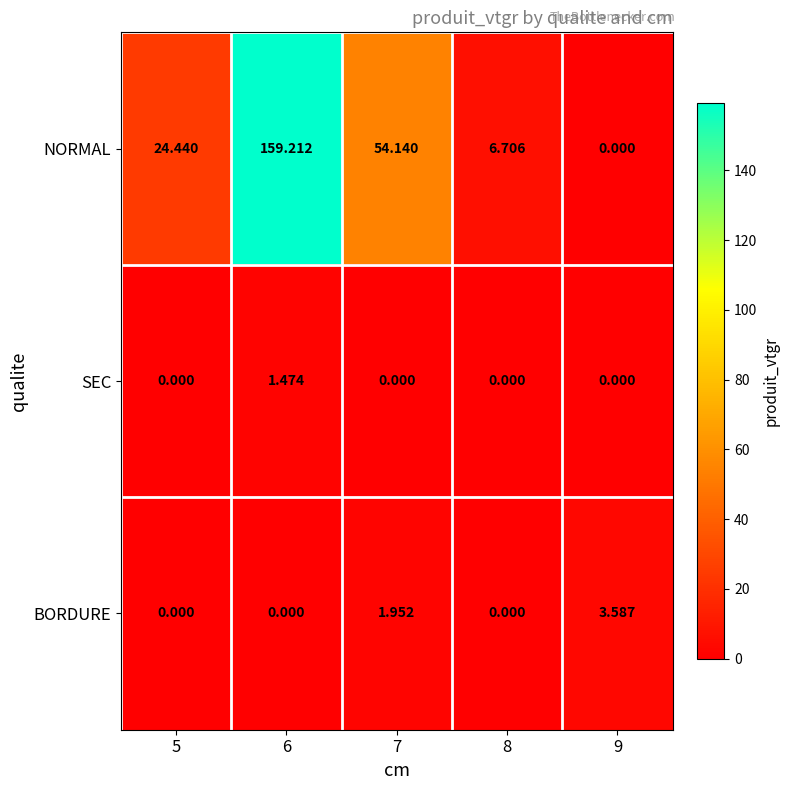

At 7, list the series in order from largest to smallest.

NORMAL, BORDURE, SEC